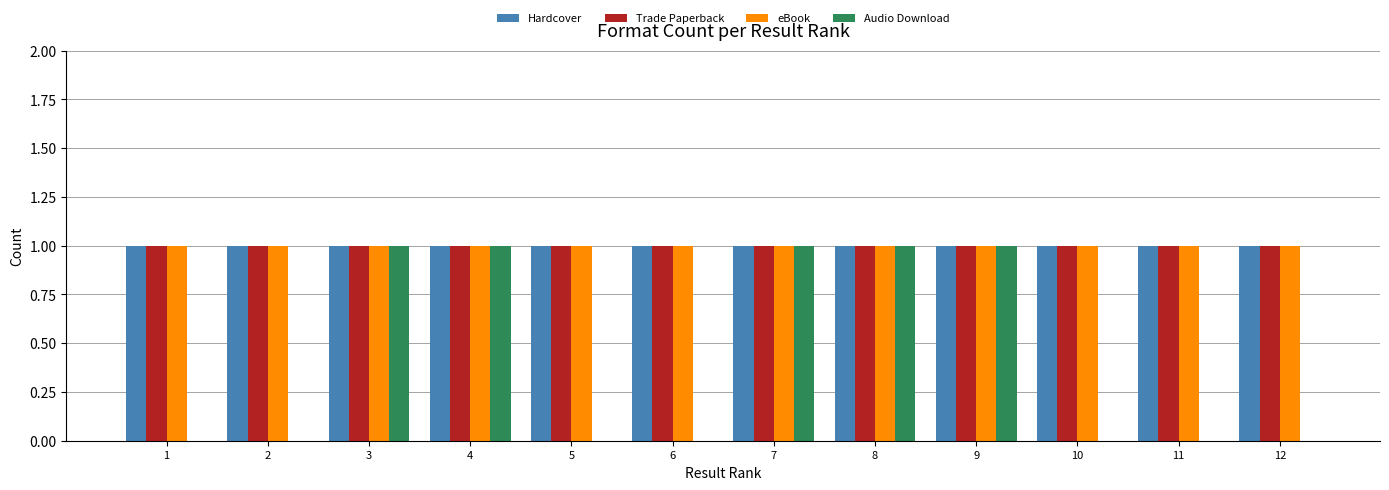

Is it true that Hardcover equals 2 at 12?

False